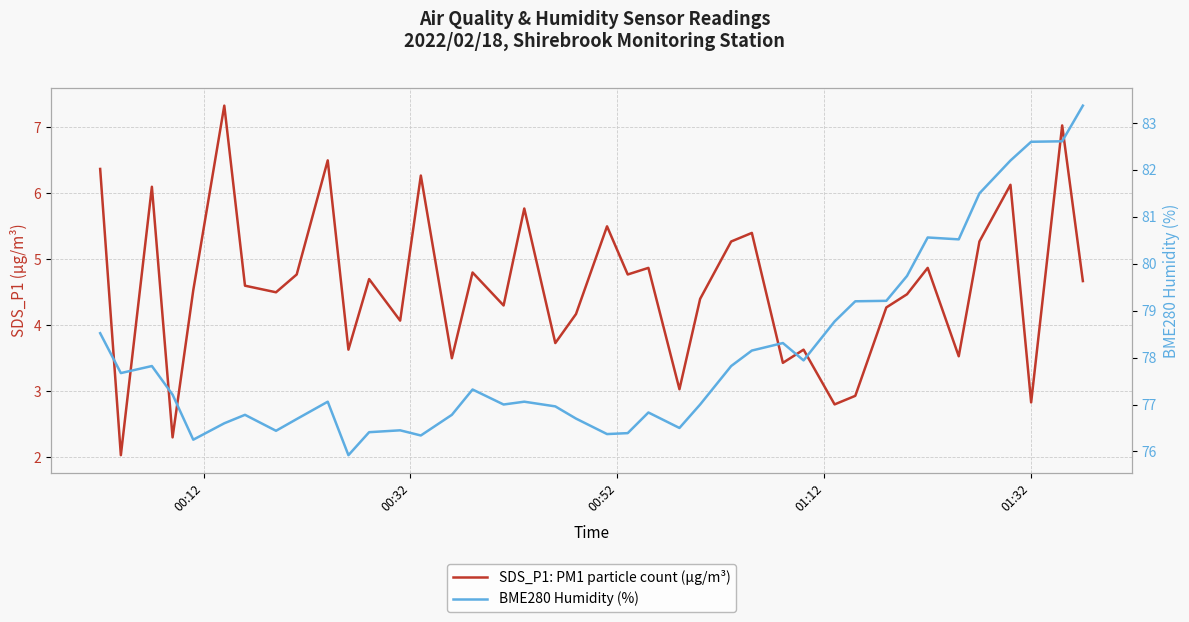

Reading right to left, what are all the values shown in this chart?

SDS_P1: PM1 particle count (µg/m³): 4.7	7.0	2.8	6.1	5.3	3.5	4.9	4.5	4.3	2.9	2.8	3.6	3.4	5.4	5.3	4.4	3.0	4.9	4.8	5.5	4.2	3.7	5.8	4.3	4.8	3.5	6.3	4.1	4.7	3.6	6.5	4.8	4.5	4.6	7.3	4.5	2.3	6.1	2.0	6.4
BME280 Humidity (%): 83.4	82.6	82.6	82.2	81.5	80.5	80.6	79.7	79.2	79.2	78.8	77.9	78.3	78.2	77.8	77.0	76.5	76.8	76.4	76.4	76.7	77.0	77.1	77.0	77.3	76.8	76.3	76.5	76.4	75.9	77.1	76.7	76.4	76.8	76.6	76.2	77.2	77.8	77.7	78.5